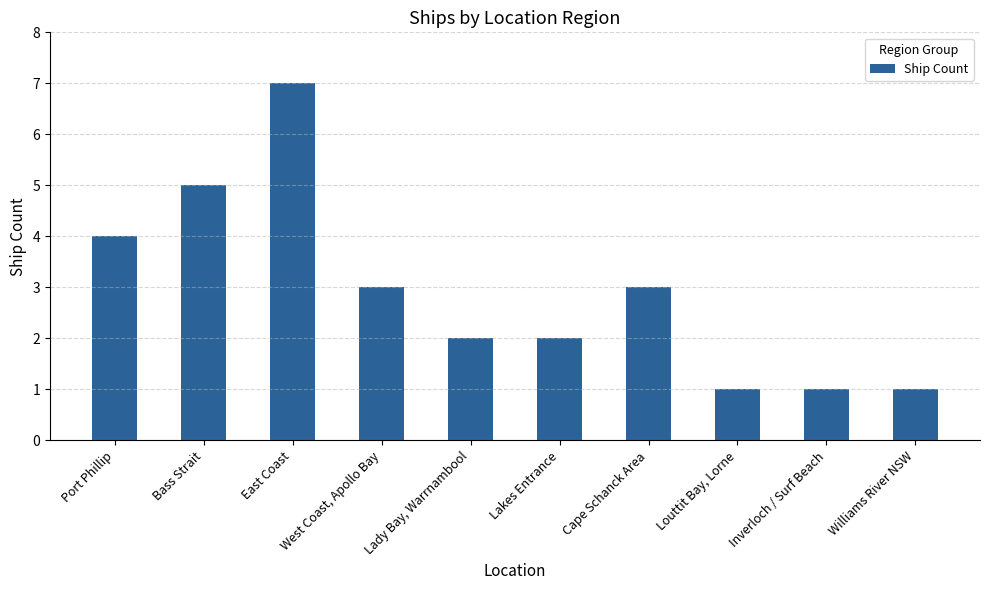

Where is the data nearest to the value 4?

Port Phillip